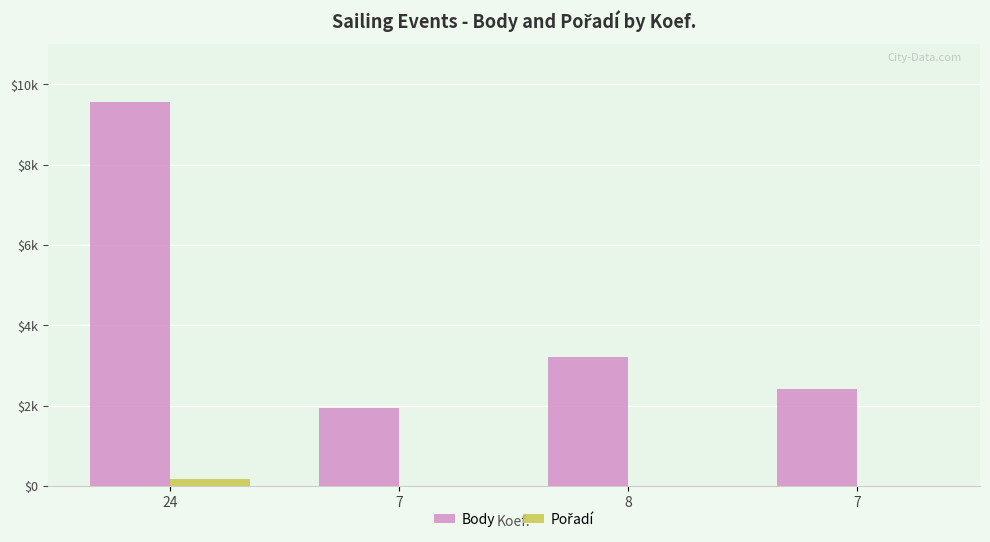

What is the spread (max minus min) of values at 24?

9382